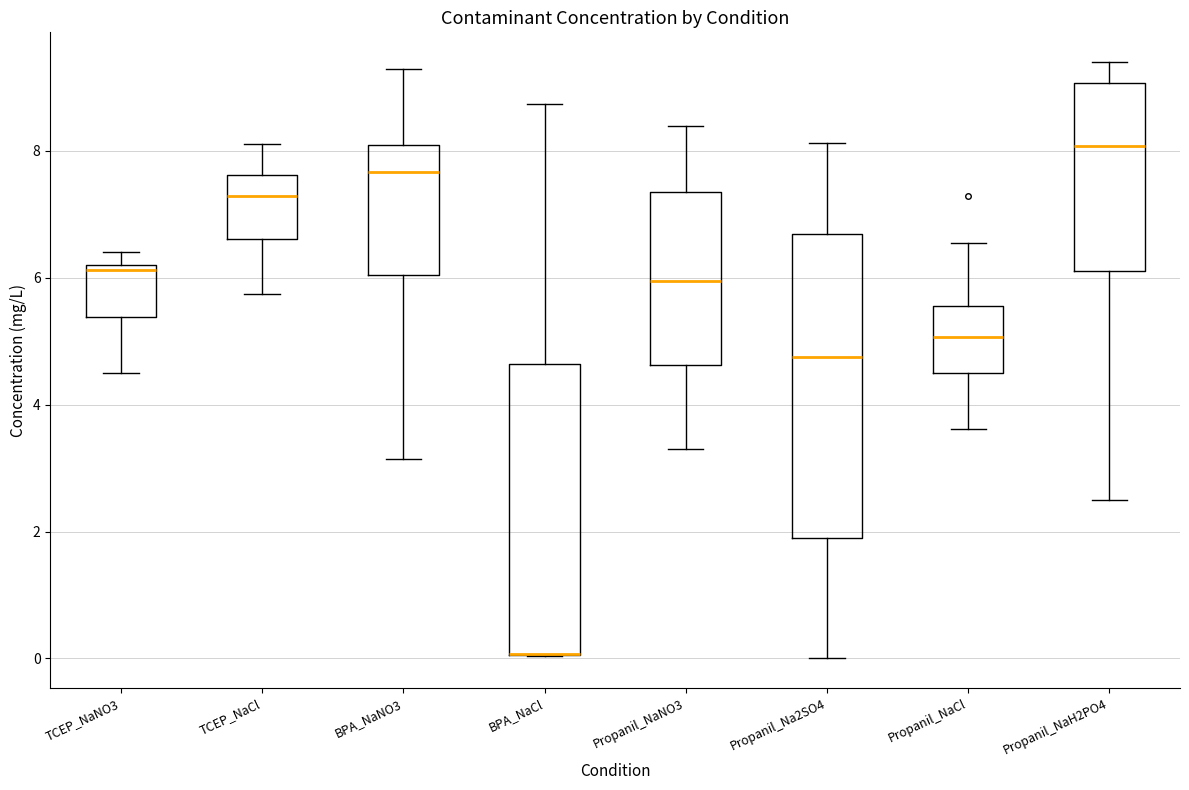

Reading left to right, read every box against the y-axis: the position of its median line, the range the box covers, and the ends of its whiskers. The values are not printed on the chart, so give them approximately, as read against the axis.

TCEP_NaNO3: median 6.2 (just below the box's upper edge), box 5.4 to 6.2, whiskers 4.4 to 6.4
TCEP_NaCl: median 7.2, box 6.6 to 7.6, whiskers 5.8 to 8.2
BPA_NaNO3: median 7.6, box 6.0 to 8.0, whiskers 3.2 to 9.2
BPA_NaCl: median 0.0 (drawn on the box's lower edge), box 0.0 to 4.6, whiskers 0.0 to 8.8
Propanil_NaNO3: median 6.0, box 4.6 to 7.4, whiskers 3.2 to 8.4
Propanil_Na2SO4: median 4.8, box 1.8 to 6.6, whiskers 0.0 to 8.2
Propanil_NaCl: median 5.0, box 4.6 to 5.6, whiskers 3.6 to 6.6
Propanil_NaH2PO4: median 8.0, box 6.2 to 9.0, whiskers 2.4 to 9.4